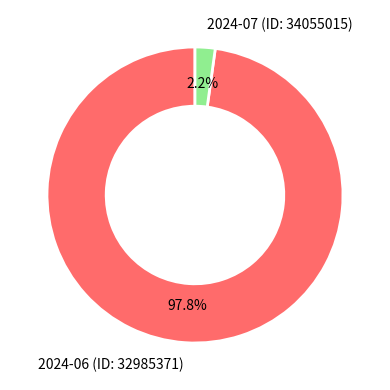

Which category has the smallest portion of the pie?

2024-07 (ID: 34055015)